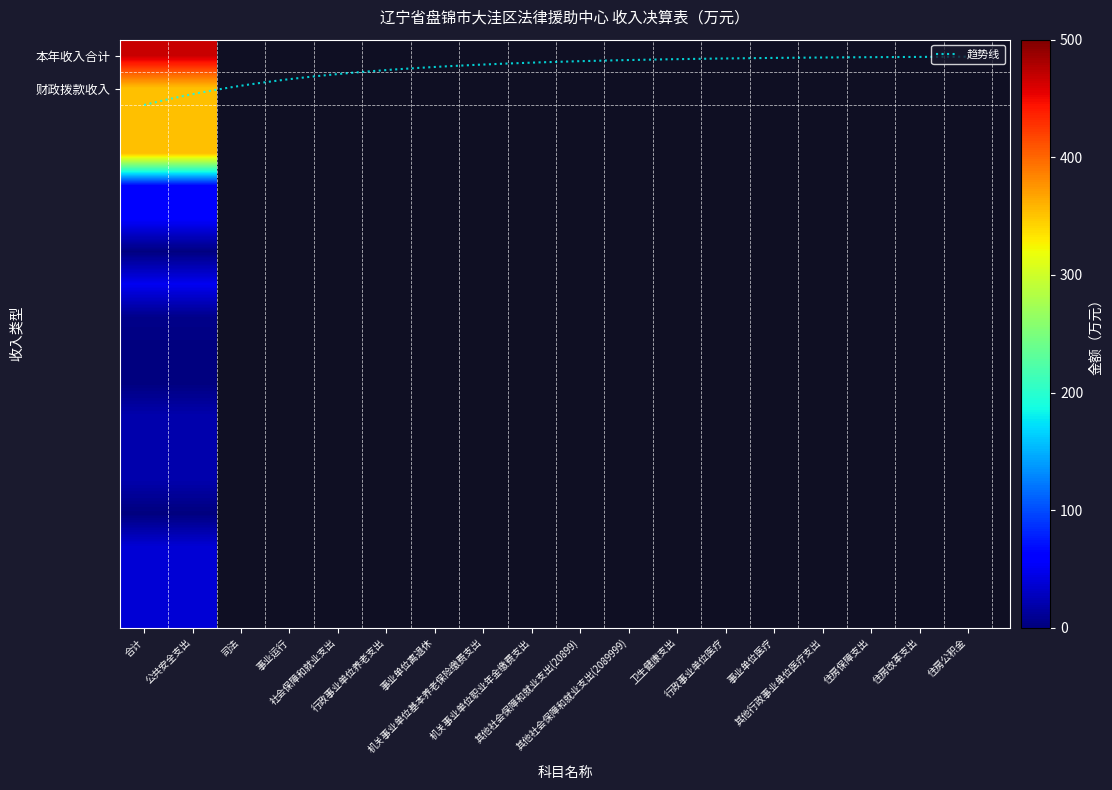

The value of 合计 at 其他社会保障和就业支出(2089999) is 0.6. True or false?

True